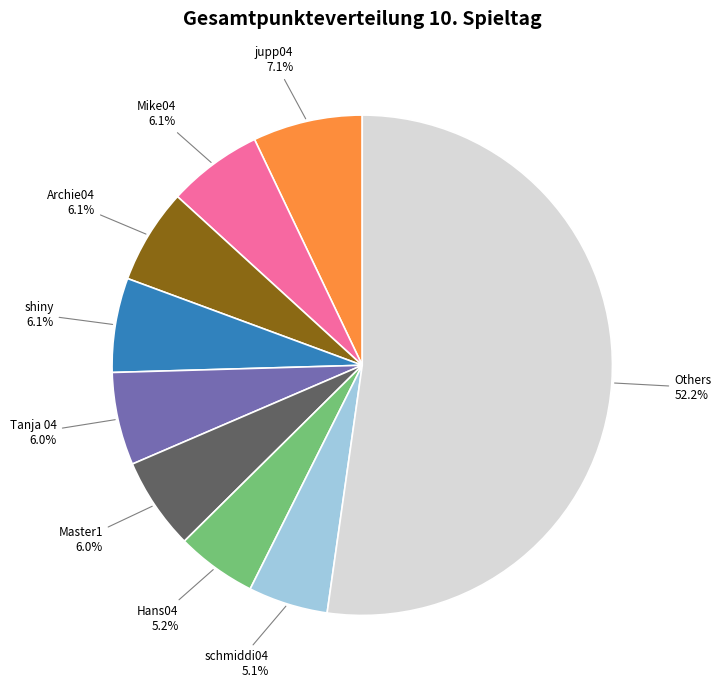

What is the ratio of the value at Mike04 to the value at Hans04?

1.2